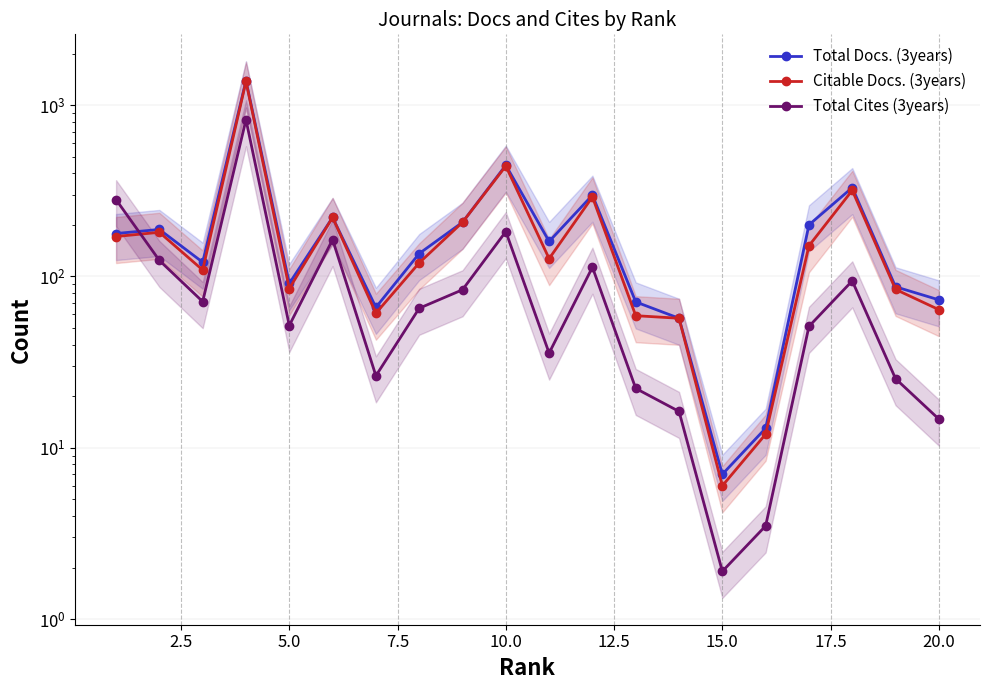

True or false: Citable Docs. (3years) has more than 1 interior local peaks.

True